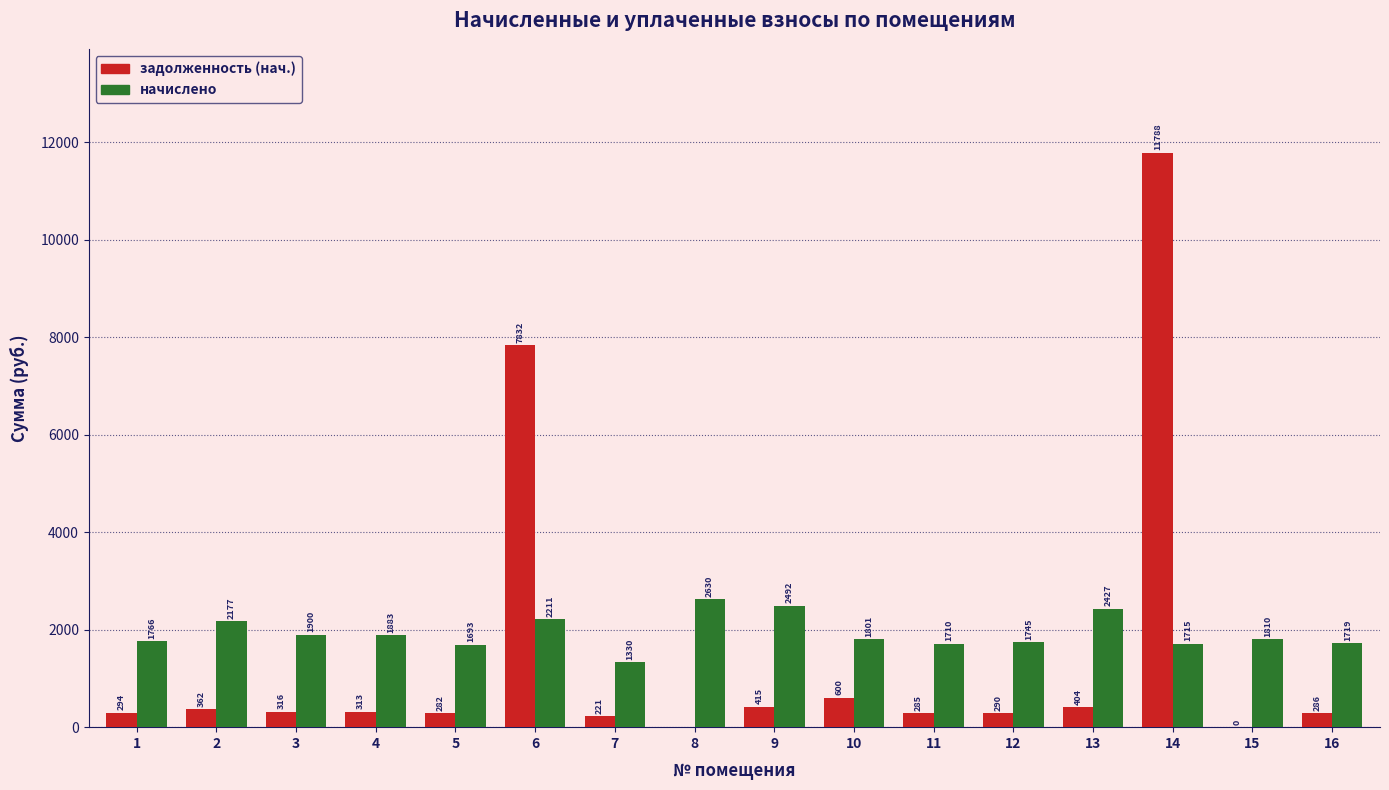

At which label does начислено first exceed 1810?

2